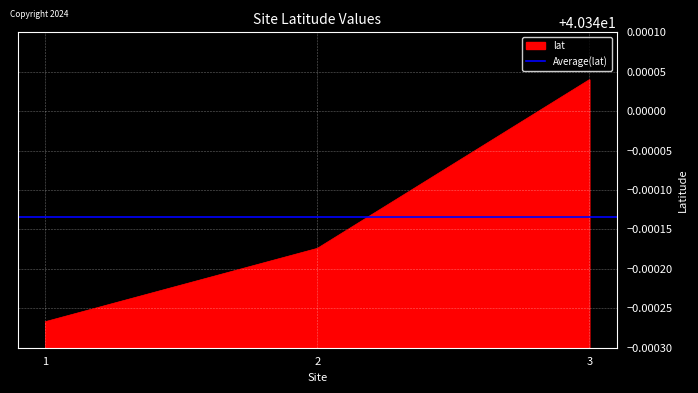

True or false: the data shows 40.3 at 3.

True